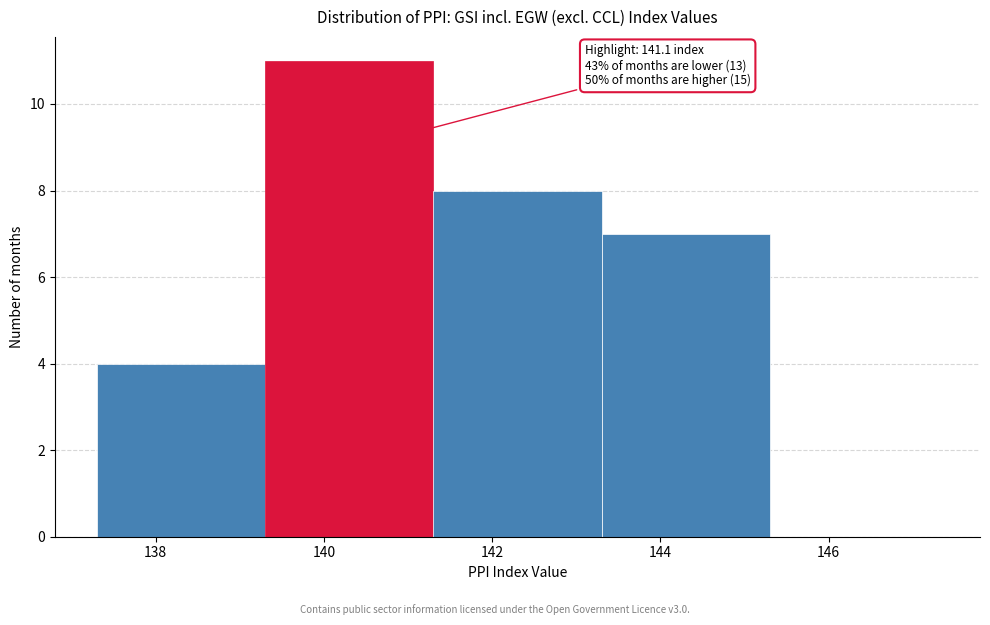

Over which range of the x-axis is the bar tallest?

139.3 to 141.3